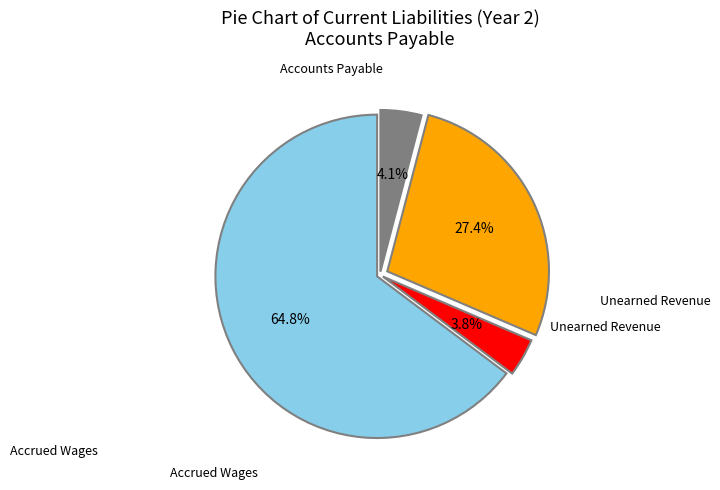

Is there any slice that represents more than half of the pie?

Yes